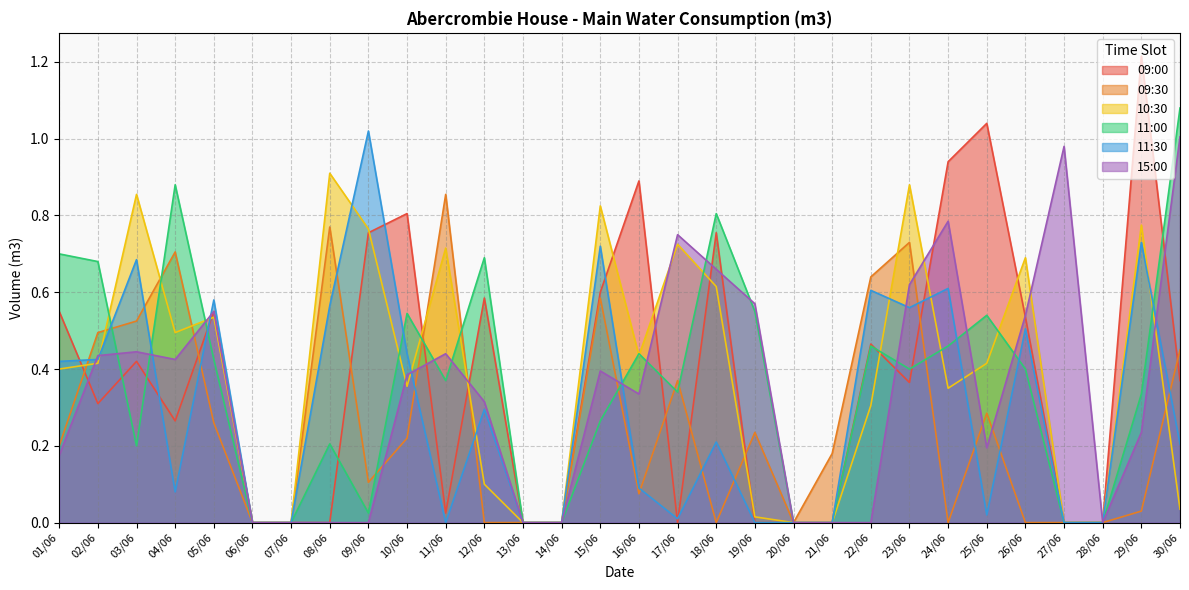

Which series has the largest range (max minus min)?

09:00